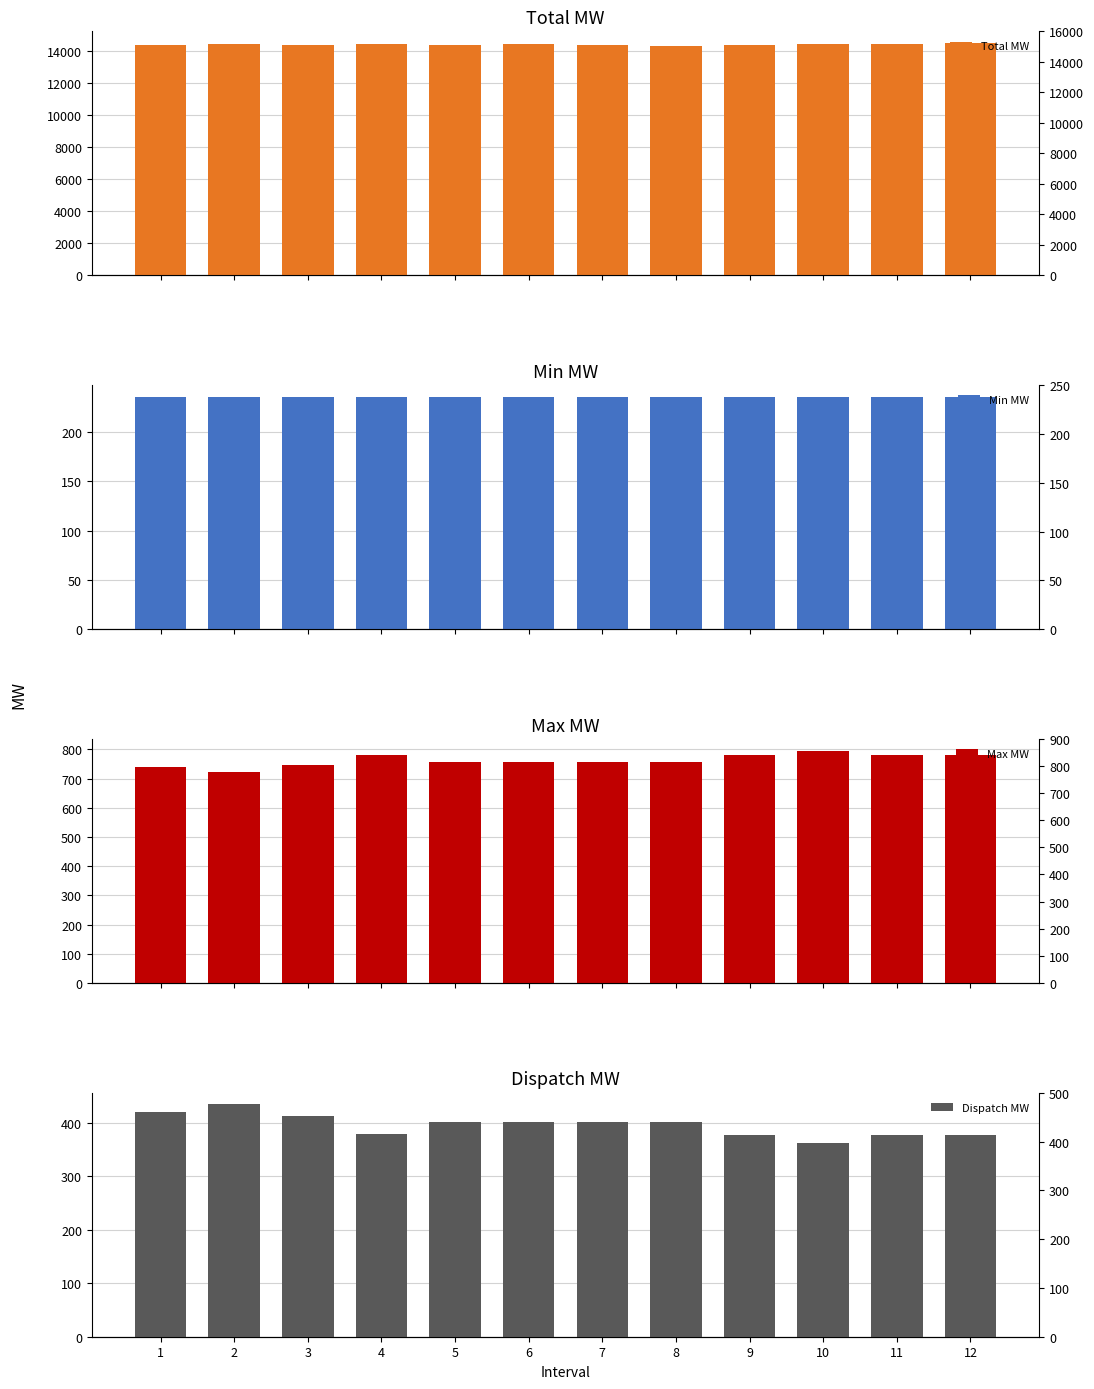

At which label does Max MW reach its peak?

10